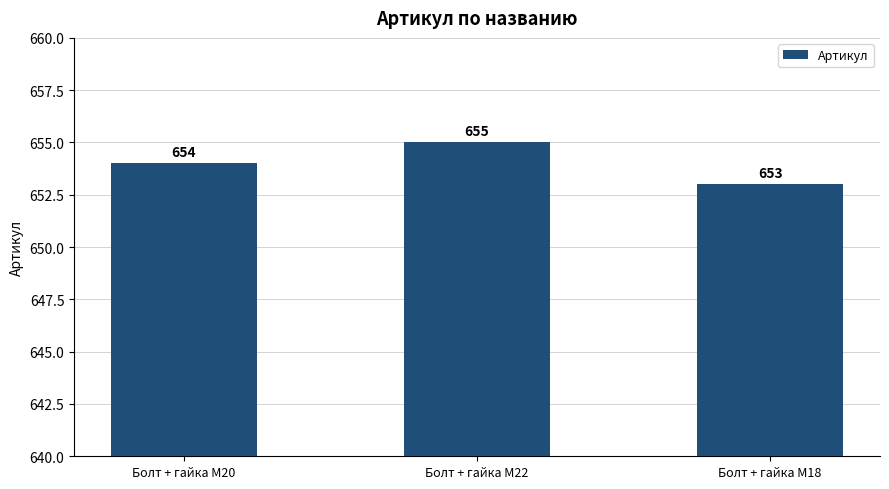

Does the chart contain stacked bars?

No